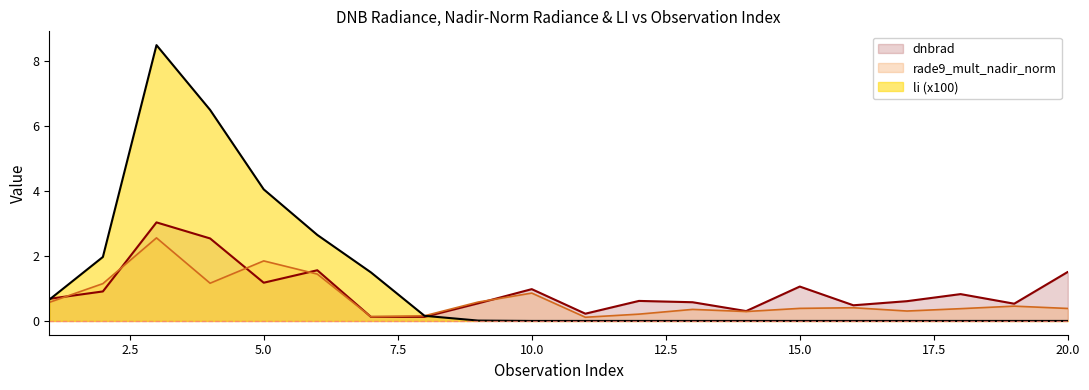

Where is the first local minimum for rade9_mult_nadir_norm?

4